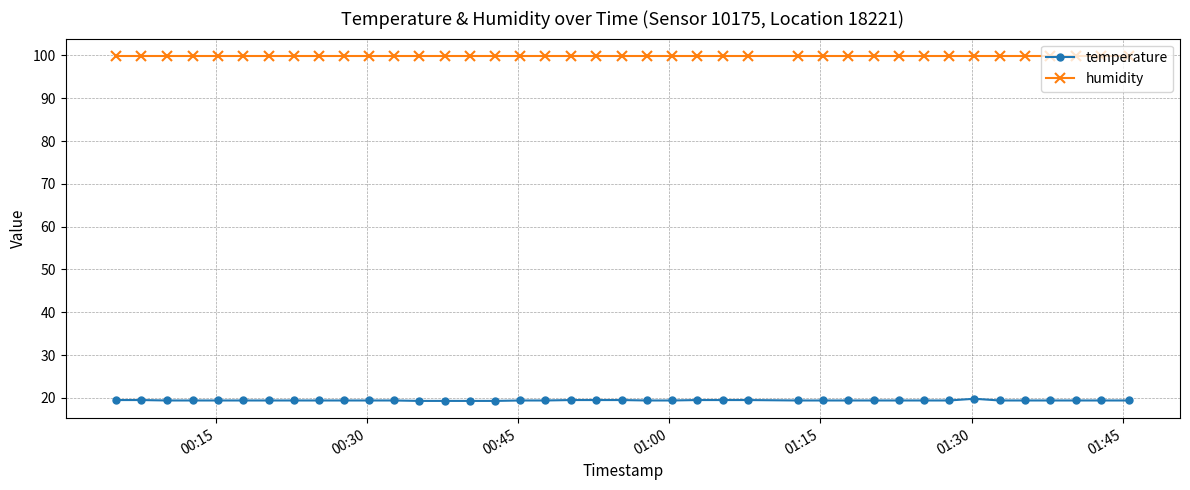

What is the sum of all humidity values?

3996.0